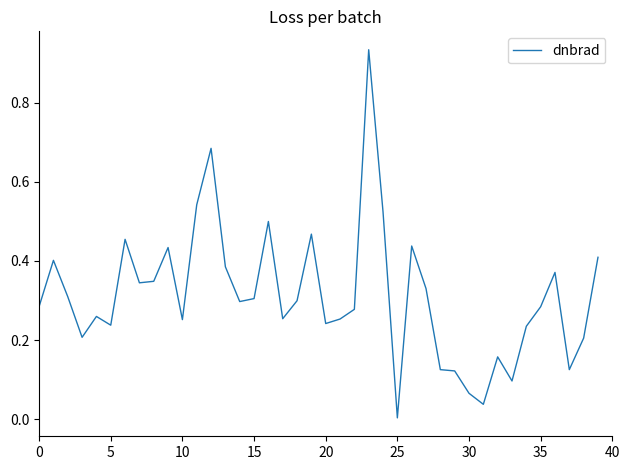

True or false: there are more than 1 points higher than both neighbors.

True